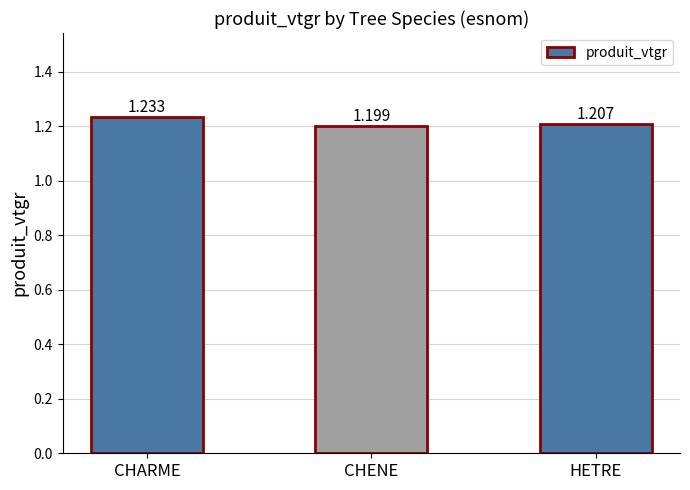

At which category does the chart reach its peak across all series?

CHARME